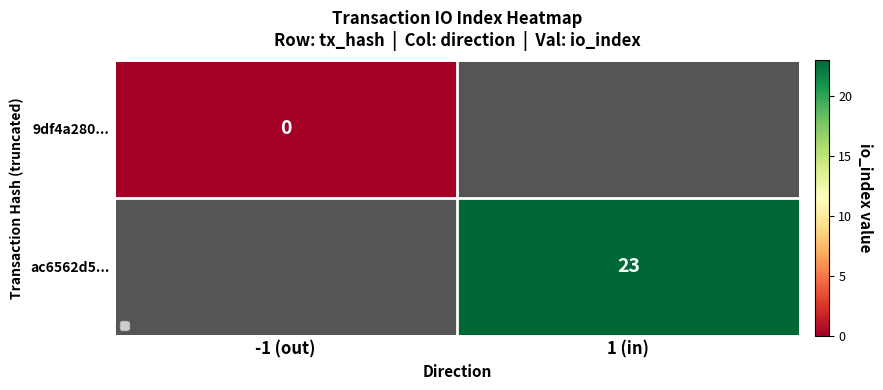

The ac6562d5... series shows 23.0 at 1 (in). True or false?

True